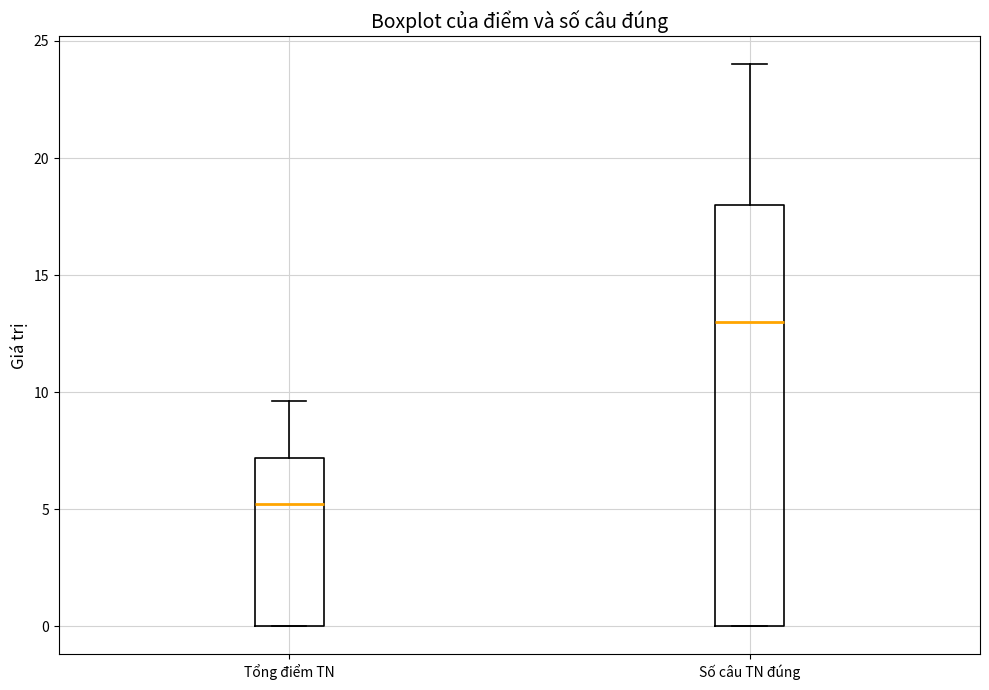

Where does the median line of the box for Tổng điểm TN sit on the y-axis? The values are not printed on the chart, so give them approximately, as read against the axis.

5.0